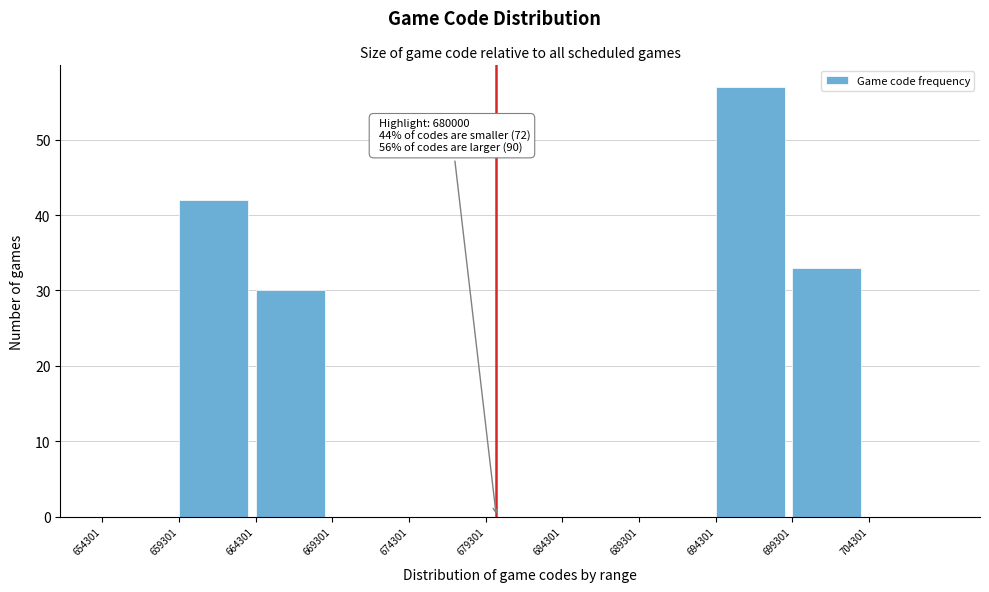

Which range on the x-axis has the tallest bar?

694500 to 699500